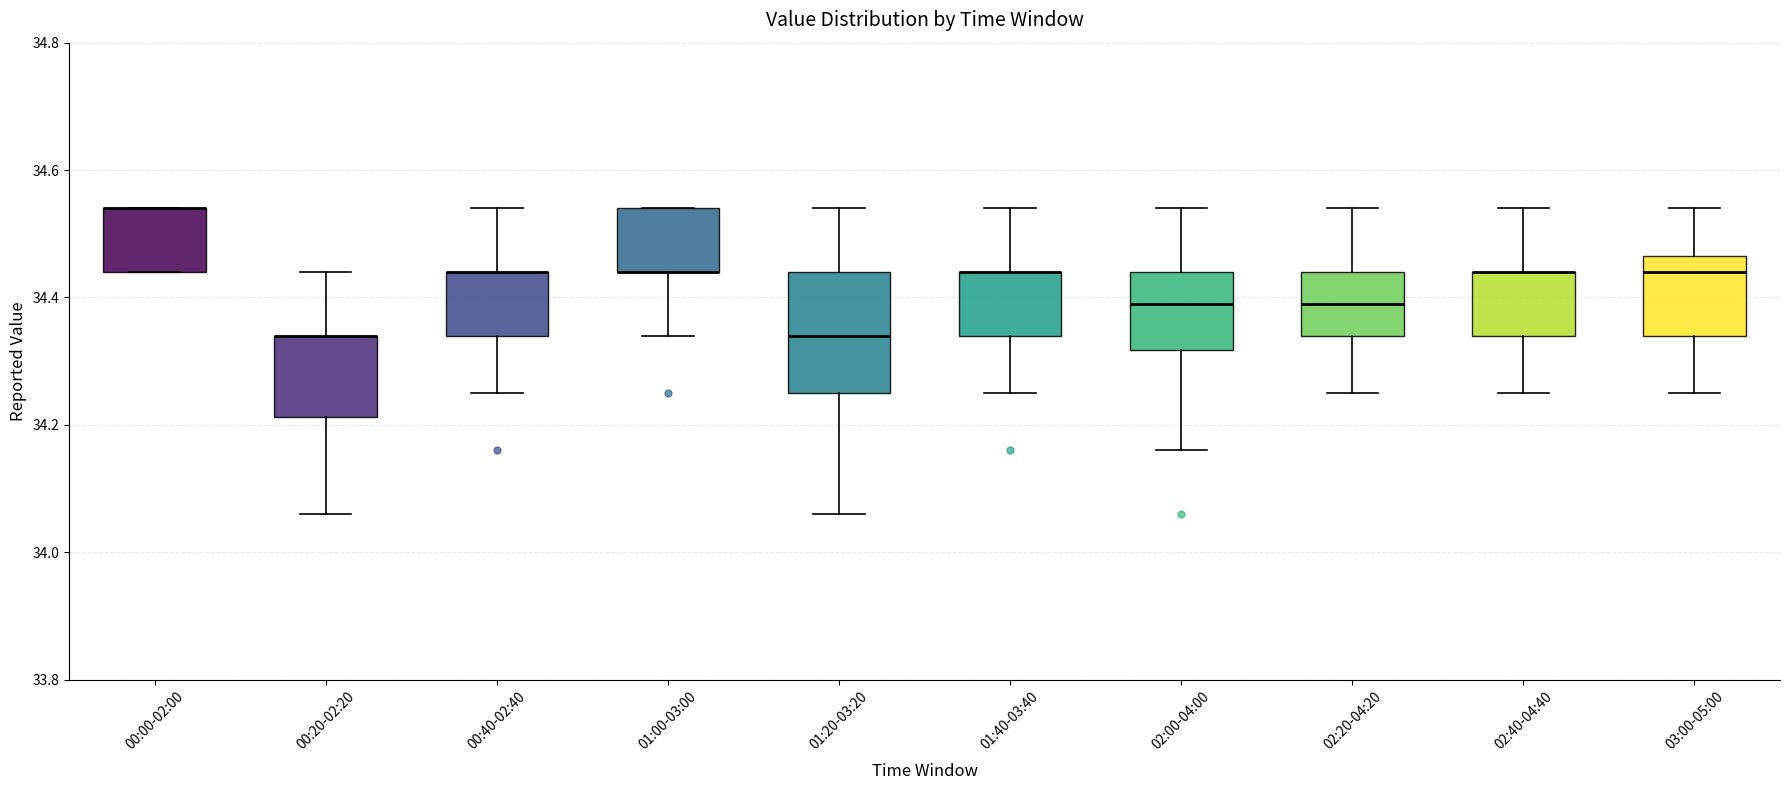

Which box is the tallest, from its lower edge to its upper edge?

01:20-03:20